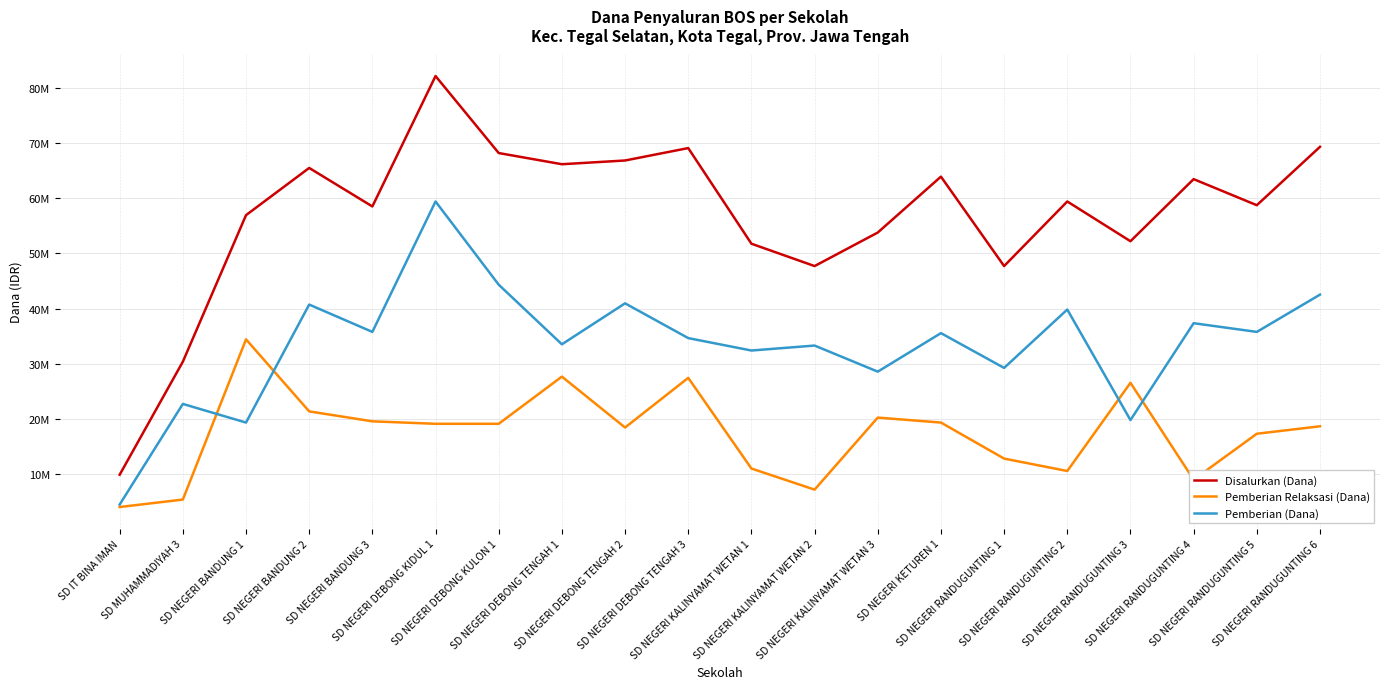

Which series has the largest range (max minus min)?

Disalurkan (Dana)